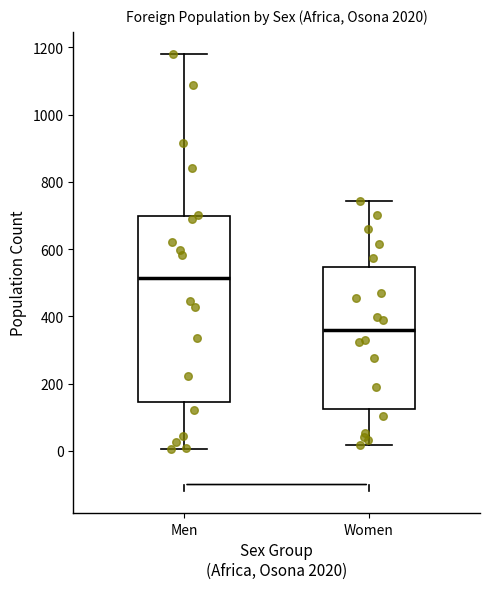

Where is the lower edge of the box for Men on the y-axis? The values are not printed on the chart, so give them approximately, as read against the axis.

140